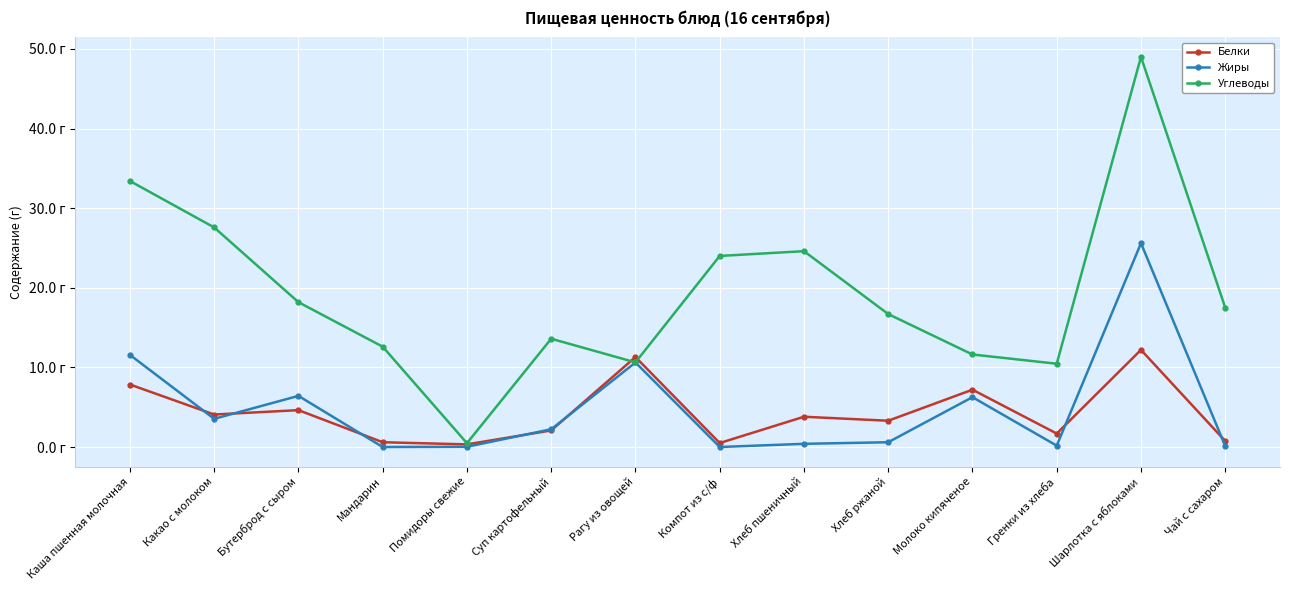

Reading right to left, extract all data points from this chart.

Белки: Чай с сахаром=0.8	Шарлотка с яблоками=12.2	Гренки из хлеба=1.7	Молоко кипяченое=7.2	Хлеб ржаной=3.3	Хлеб пшеничный=3.8	Компот из с/ф=0.5	Рагу из овощей=11.3	Суп картофельный=2.1	Помидоры свежие=0.3	Мандарин=0.6	Бутерброд с сыром=4.6	Какао с молоком=4.1	Каша пшенная молочная=7.8
Жиры: Чай с сахаром=0.1	Шарлотка с яблоками=25.6	Гренки из хлеба=0.2	Молоко кипяченое=6.3	Хлеб ржаной=0.6	Хлеб пшеничный=0.4	Компот из с/ф=0.0	Рагу из овощей=10.6	Суп картофельный=2.2	Помидоры свежие=0.0	Мандарин=0.0	Бутерброд с сыром=6.4	Какао с молоком=3.5	Каша пшенная молочная=11.6
Углеводы: Чай с сахаром=17.5	Шарлотка с яблоками=49.0	Гренки из хлеба=10.5	Молоко кипяченое=11.6	Хлеб ржаной=16.7	Хлеб пшеничный=24.6	Компот из с/ф=24.0	Рагу из овощей=10.6	Суп картофельный=13.6	Помидоры свежие=0.5	Мандарин=12.6	Бутерброд с сыром=18.2	Какао с молоком=27.6	Каша пшенная молочная=33.4